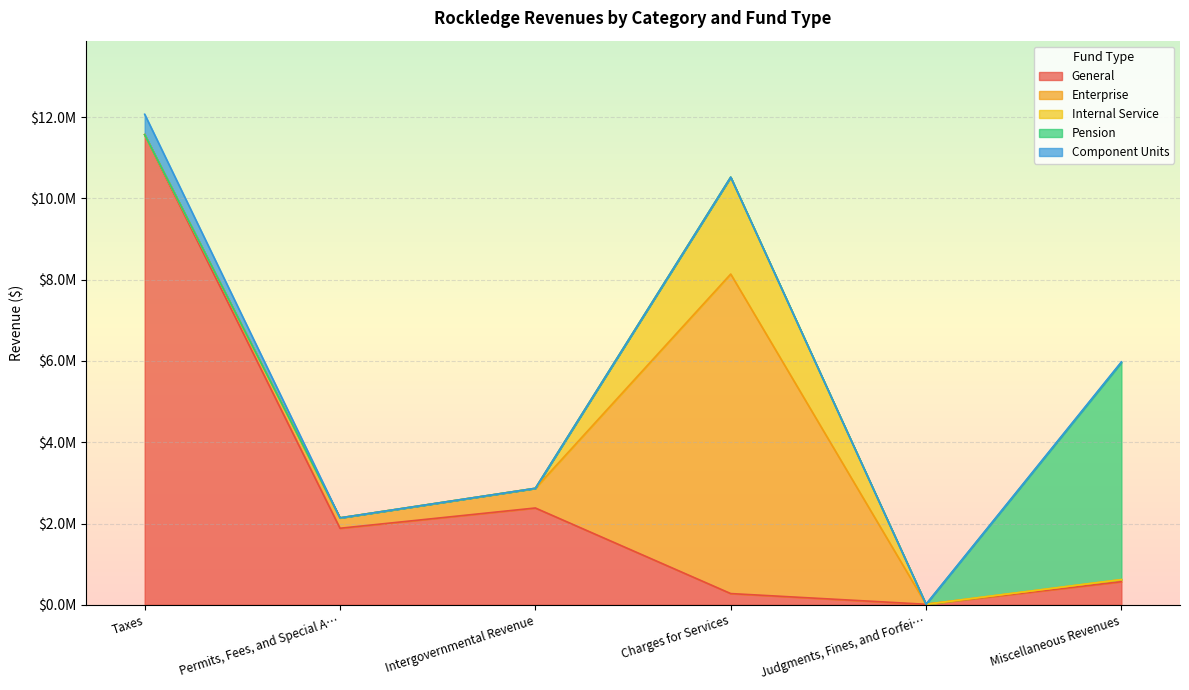

What are all the series names shown in the legend?

General, Enterprise, Internal Service, Pension, Component Units